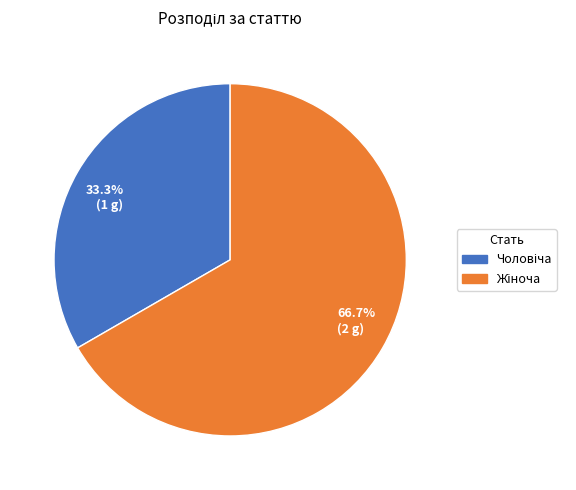

Rank the categories by value from highest to lowest.

66.7% (2 g), 33.3% (1 g)